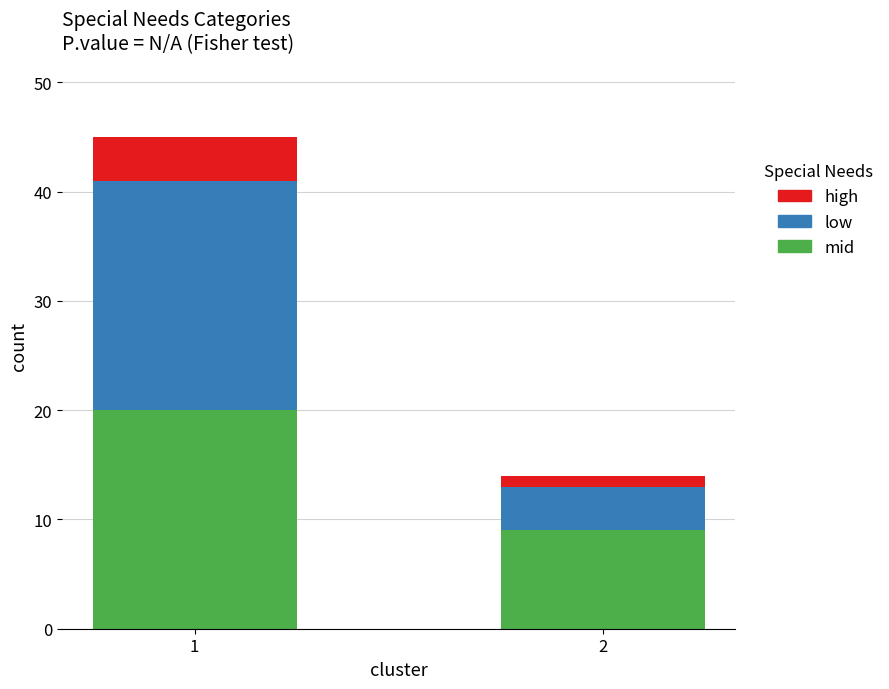

The mid series shows 9 at 2. True or false?

True